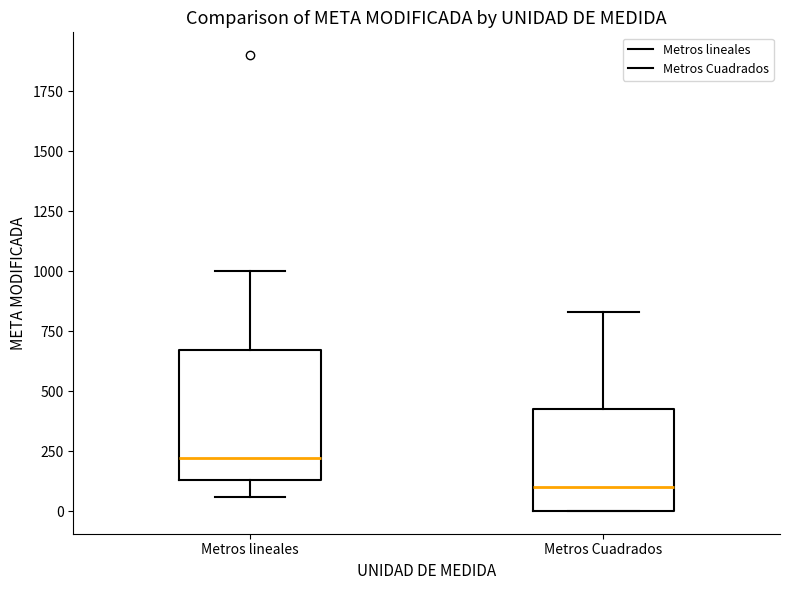

Which box has the highest median line?

Metros lineales